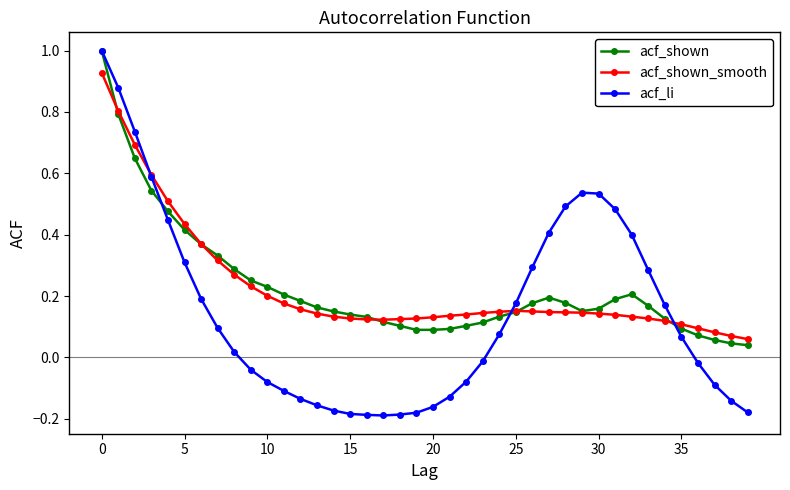

What is the maximum value shown in the chart?

1.0